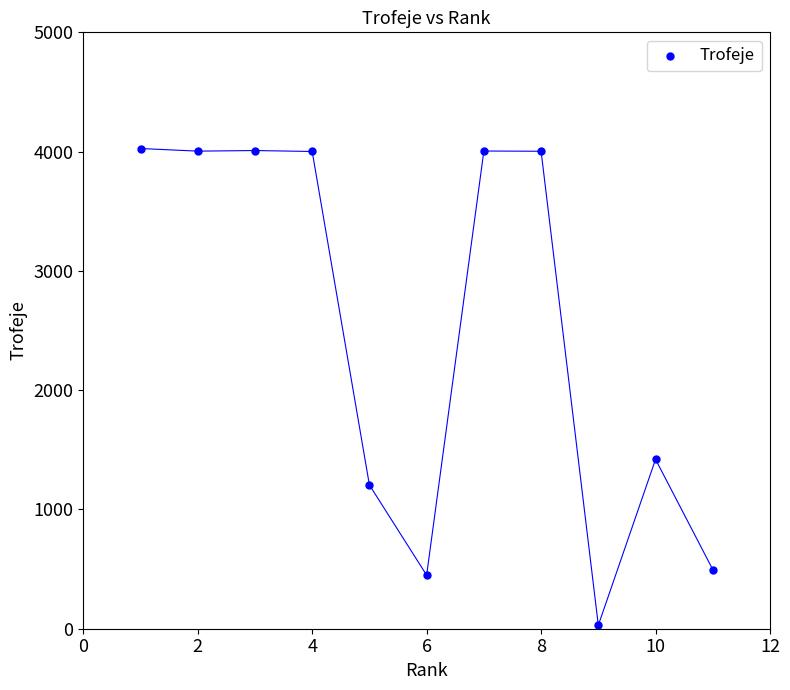

What Y value in the scatter plot is closest to 2027?

1420